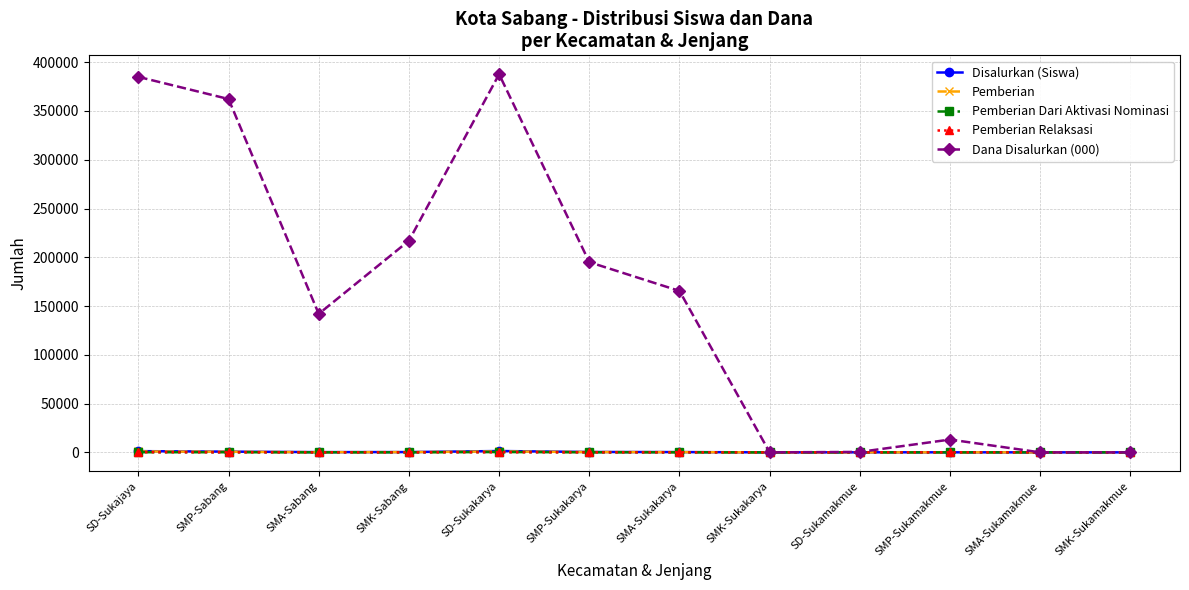

What is the difference between the Pemberian values at SD-Sukakarya and SMP-Sabang?

320